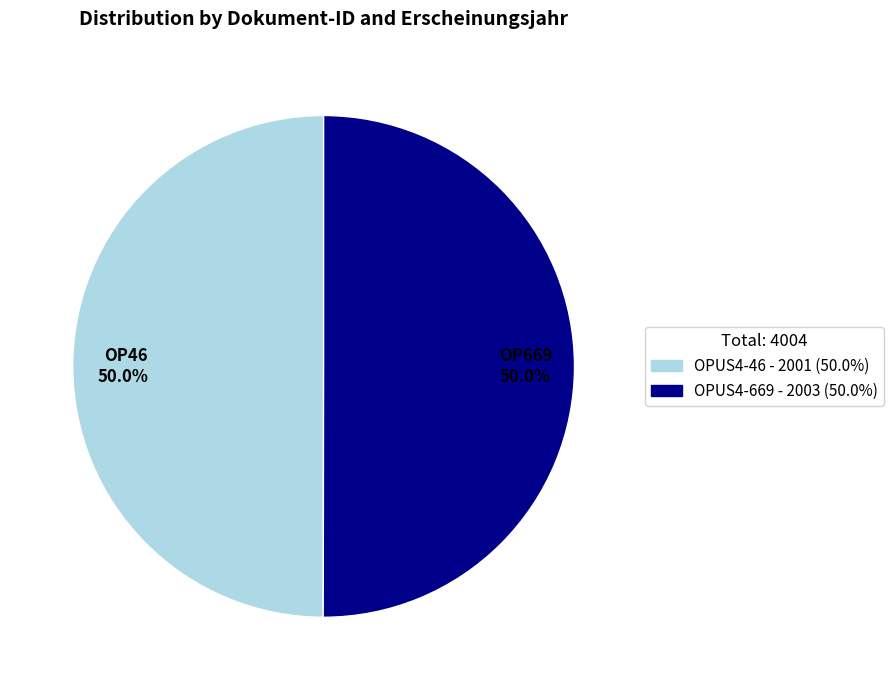

Combined, do OP669 50.0% and OP46 50.0% account for over 50%?

Yes